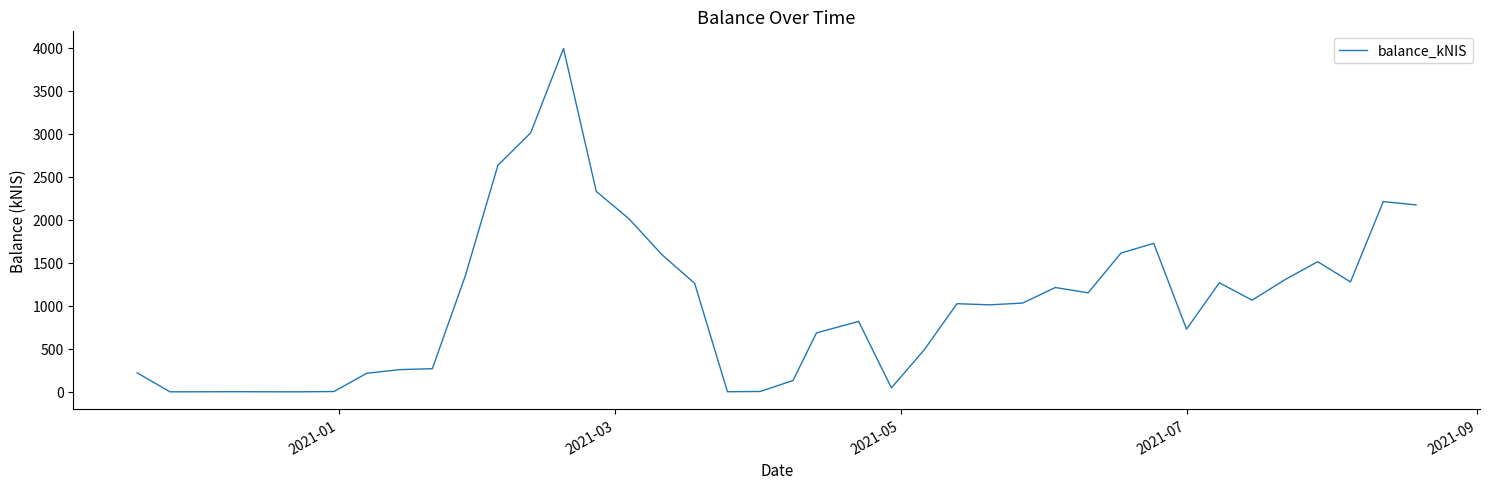

What is the difference between the maximum and minimum values?

3989.3